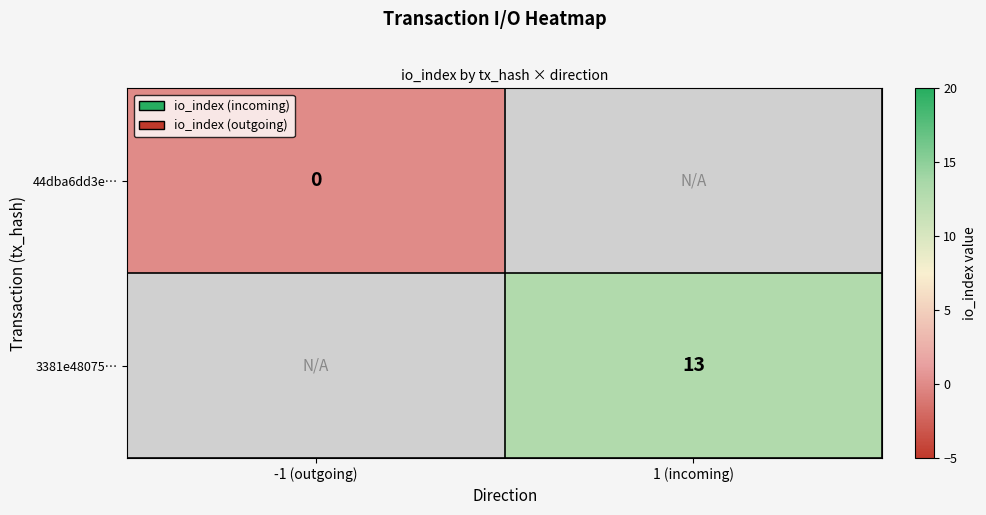

The value of 3381e48075… at 1 (incoming) is 13. True or false?

True